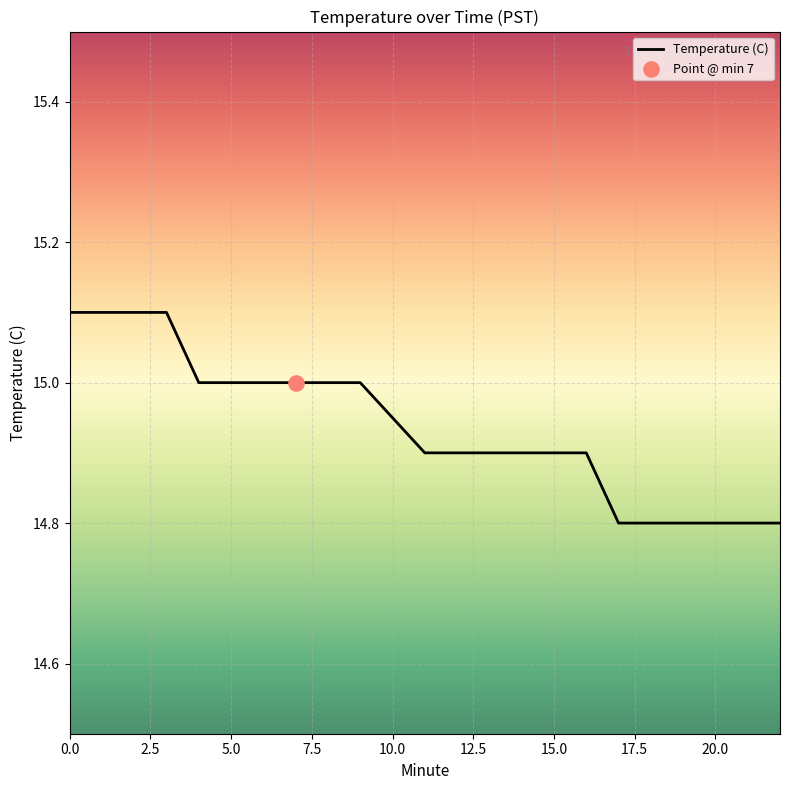

What is the difference between the maximum and minimum values?

0.3